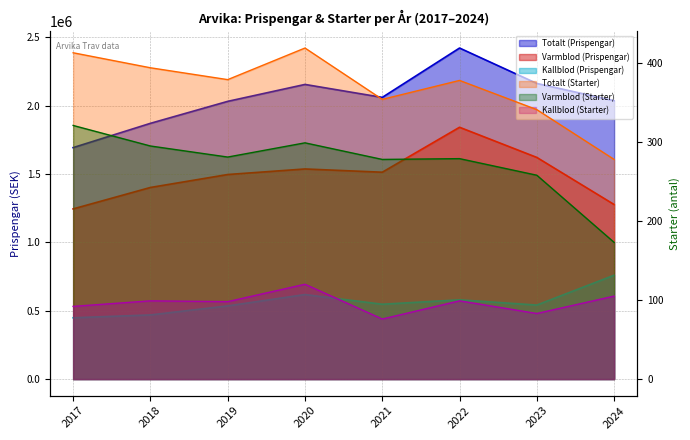

In Varmblod (Prispengar), how many points are lower than both neighbors (excluding endpoints)?

1